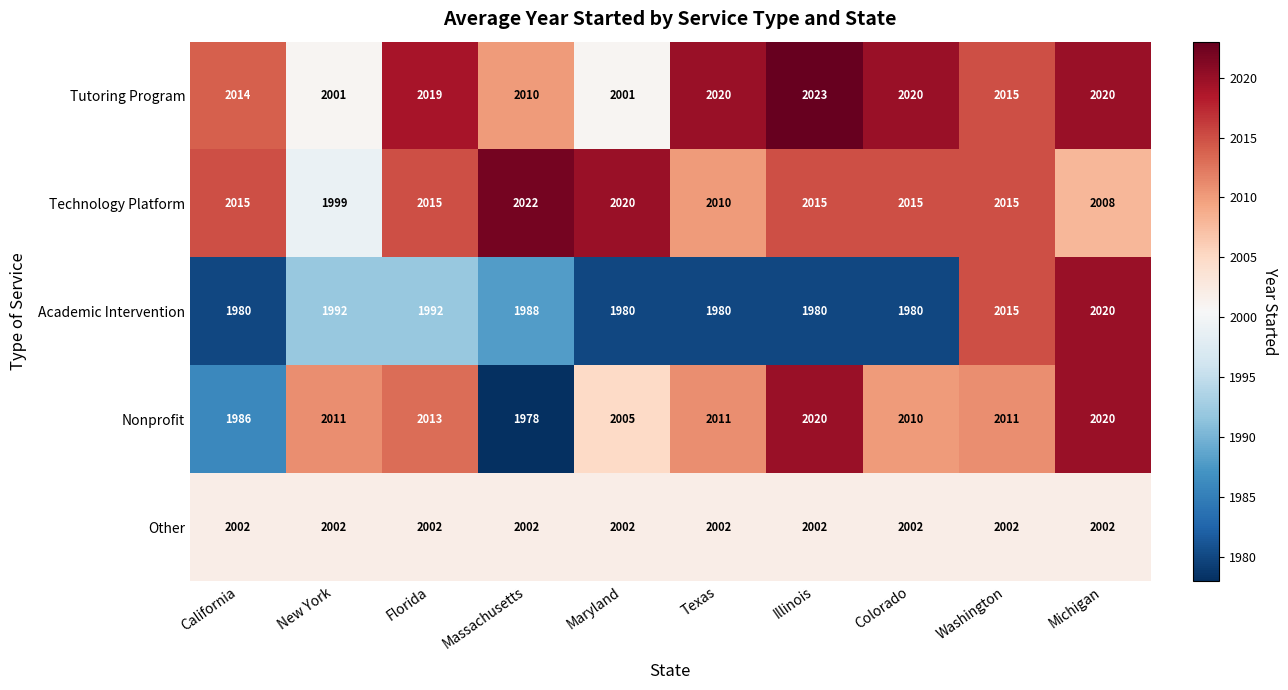

Where is Technology Platform nearest to the value 2010?

Texas